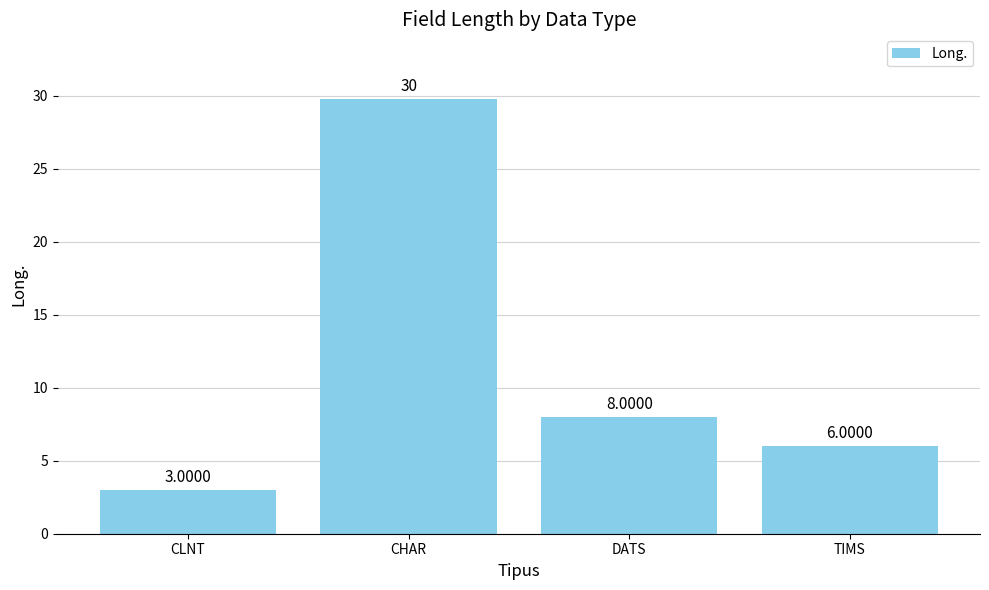

At which label is the value closest to 16?

DATS